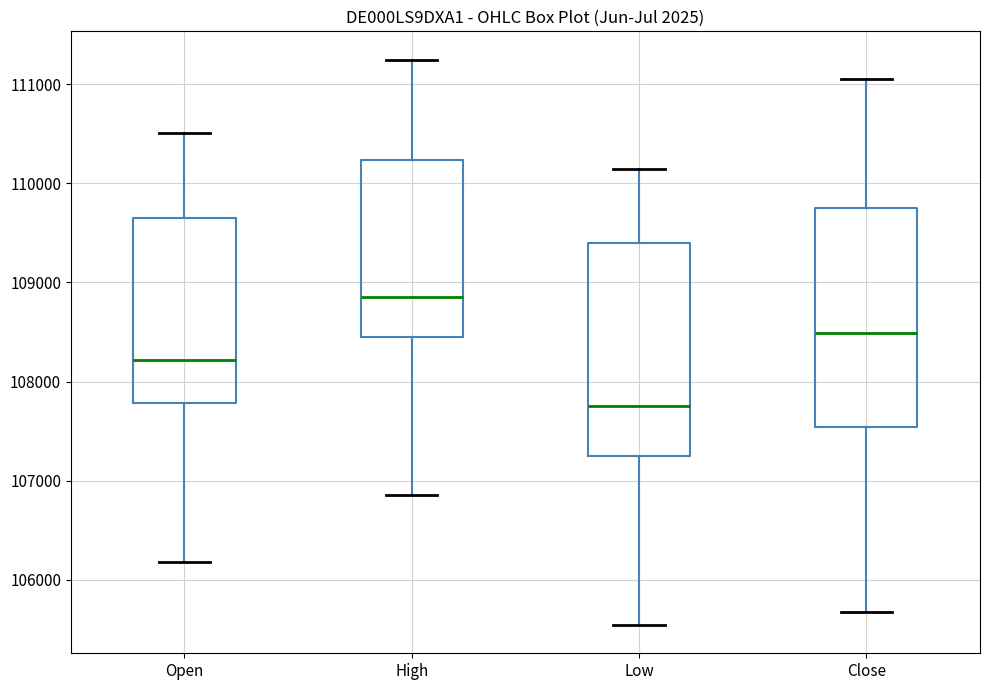

Which box's median line is the lowest?

Low